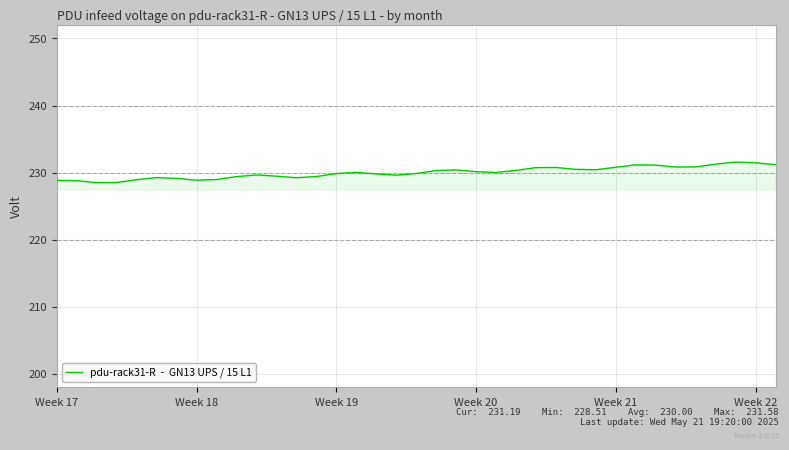

What is the greatest value displayed?

231.6